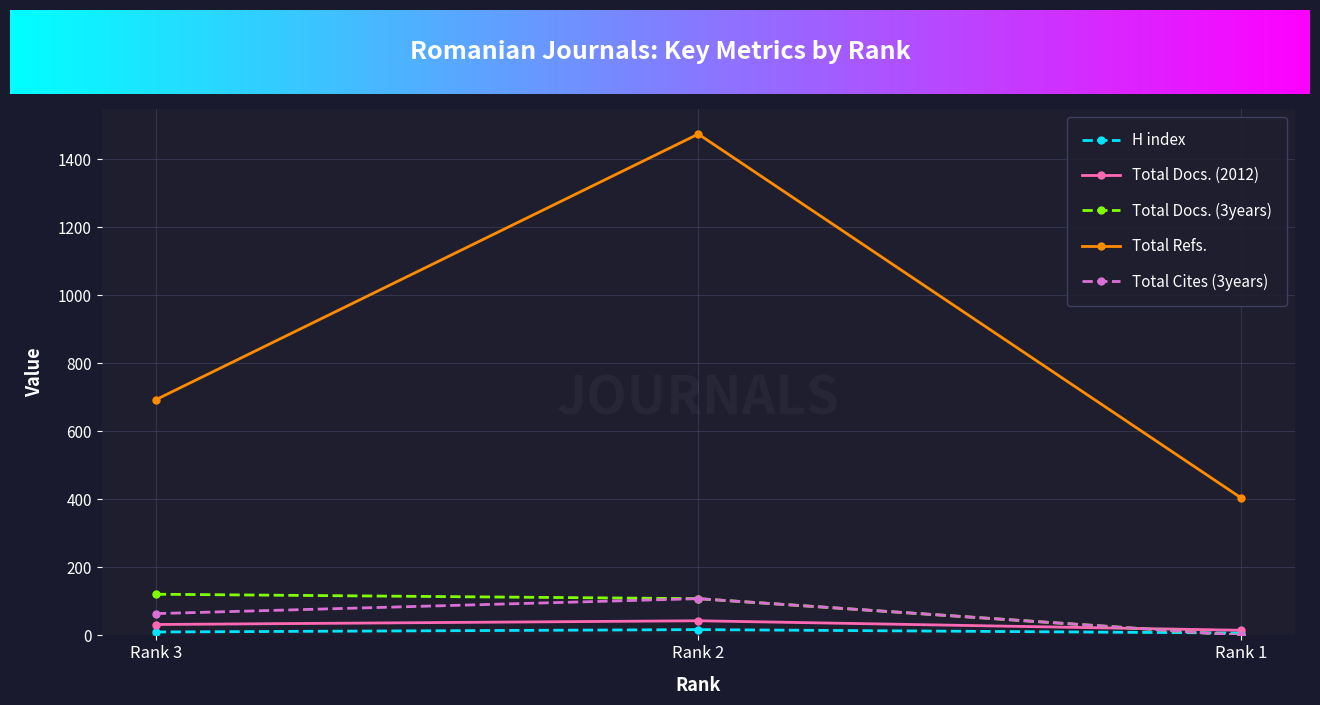

Read the Total Cites (3years) value at Rank 2, to the nearest 5.

110